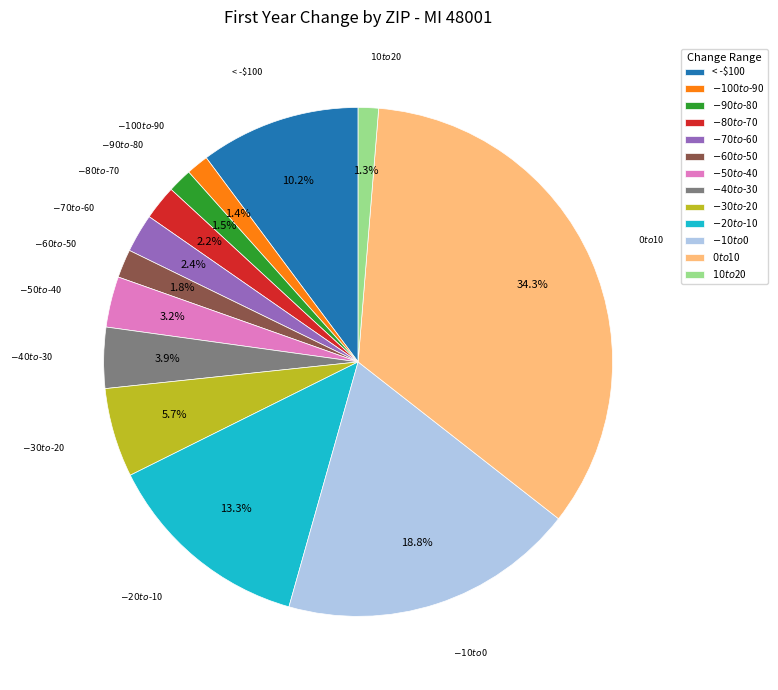

Is there any slice that represents more than half of the pie?

No